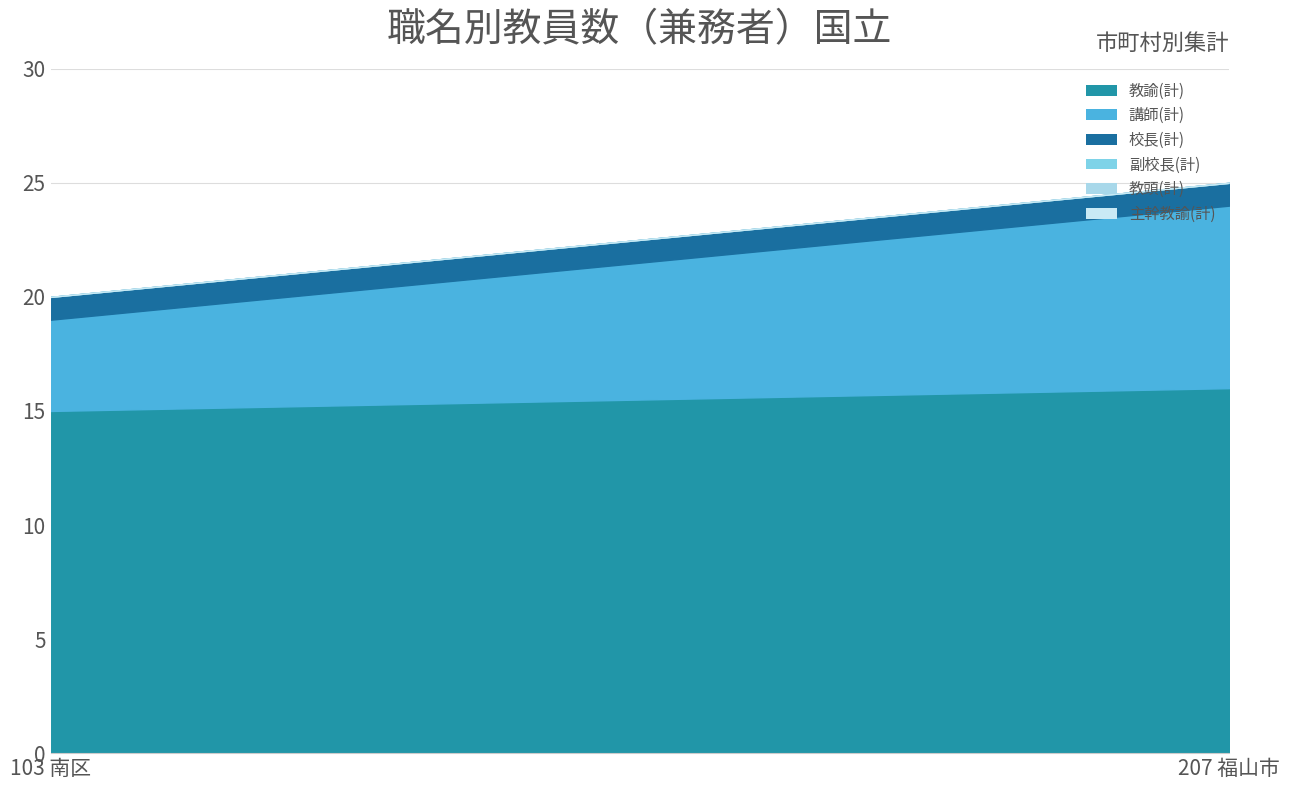

Reading left to right, what are all the values shown in this chart?

教諭(計): 15	16
講師(計): 4	8
校長(計): 1	1
副校長(計): 0	0
教頭(計): 0	0
主幹教諭(計): 0	0